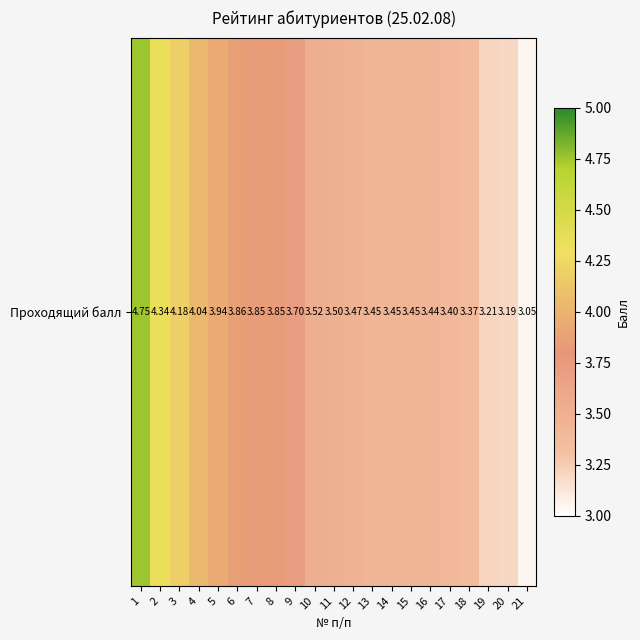

List the labels in order of value, largest first.

1, 2, 3, 4, 5, 6, 7, 8, 9, 10, 11, 12, 13, 14, 15, 16, 17, 18, 19, 20, 21